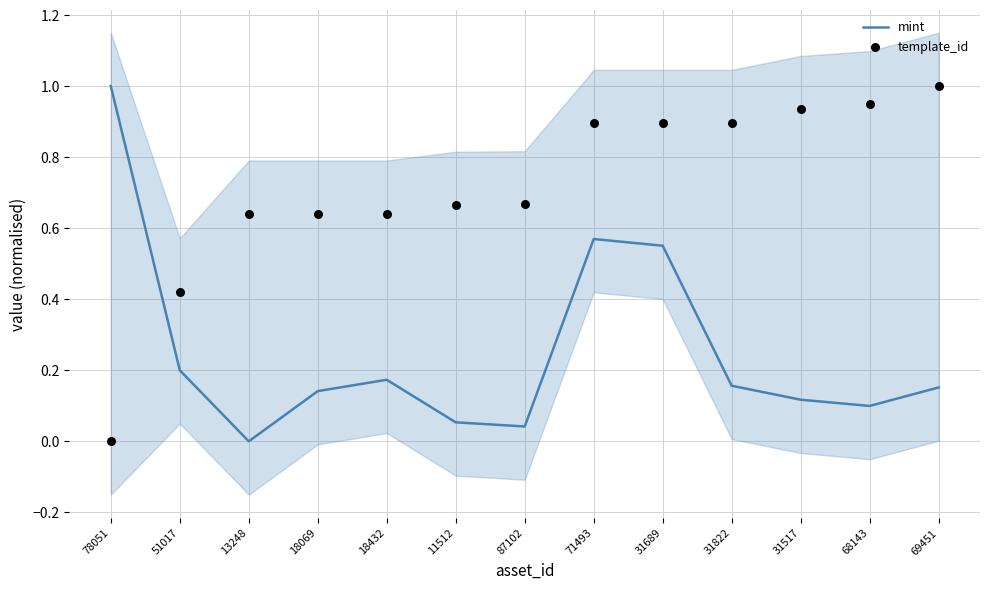

Which series contains the highest Y value?

mint